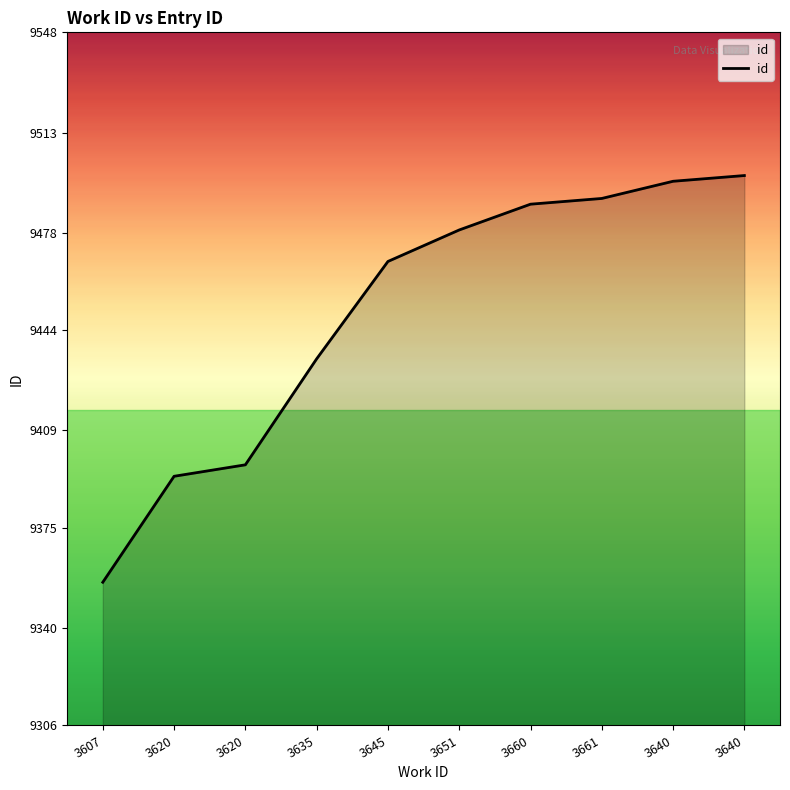

What is the value of the 8th point from the left?

9490